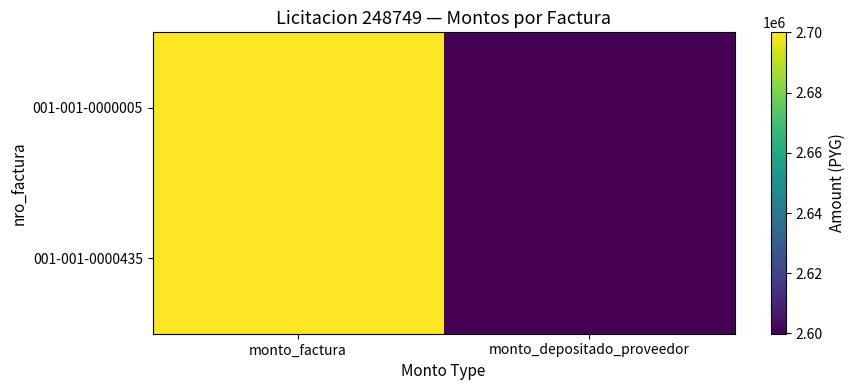

What is the maximum value shown in the chart?

2700000